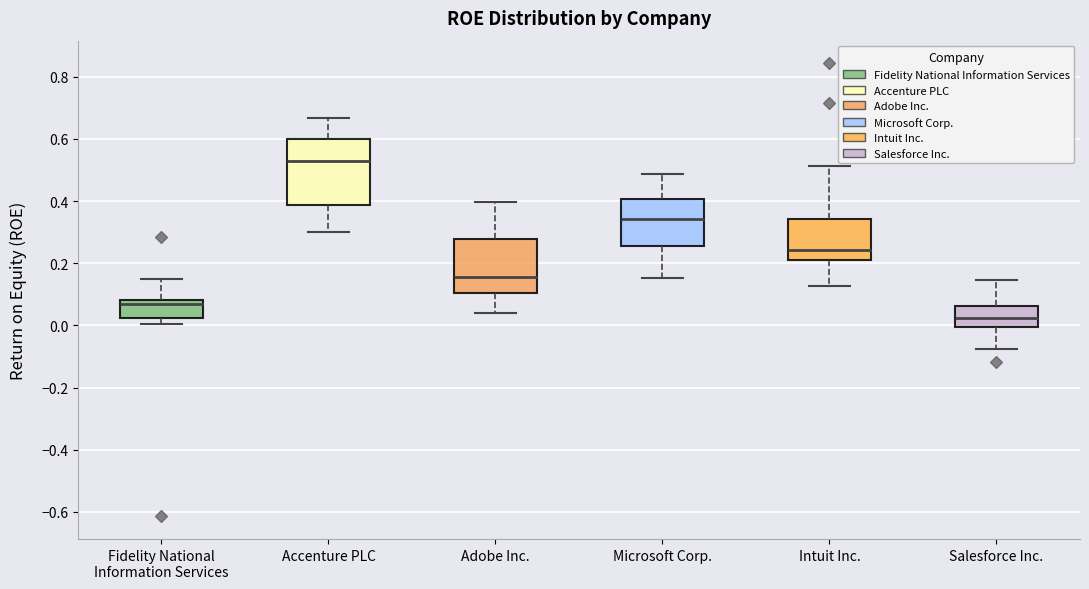

Reading left to right, transcribe this box plot: for each box, give where its median line is, the range the box spans, and where its two whiskers end, as read against the y-axis. The values are not printed on the chart, so give them approximately, as read against the axis.

Fidelity National Information Services: median 0.06, box 0.02 to 0.08, whiskers 0.00 to 0.14
Accenture PLC: median 0.52, box 0.38 to 0.60, whiskers 0.30 to 0.66
Adobe Inc.: median 0.16, box 0.10 to 0.28, whiskers 0.04 to 0.40
Microsoft Corp.: median 0.34, box 0.26 to 0.40, whiskers 0.16 to 0.48
Intuit Inc.: median 0.24, box 0.22 to 0.34, whiskers 0.12 to 0.52
Salesforce Inc.: median 0.02, box 0.00 to 0.06, whiskers -0.08 to 0.14